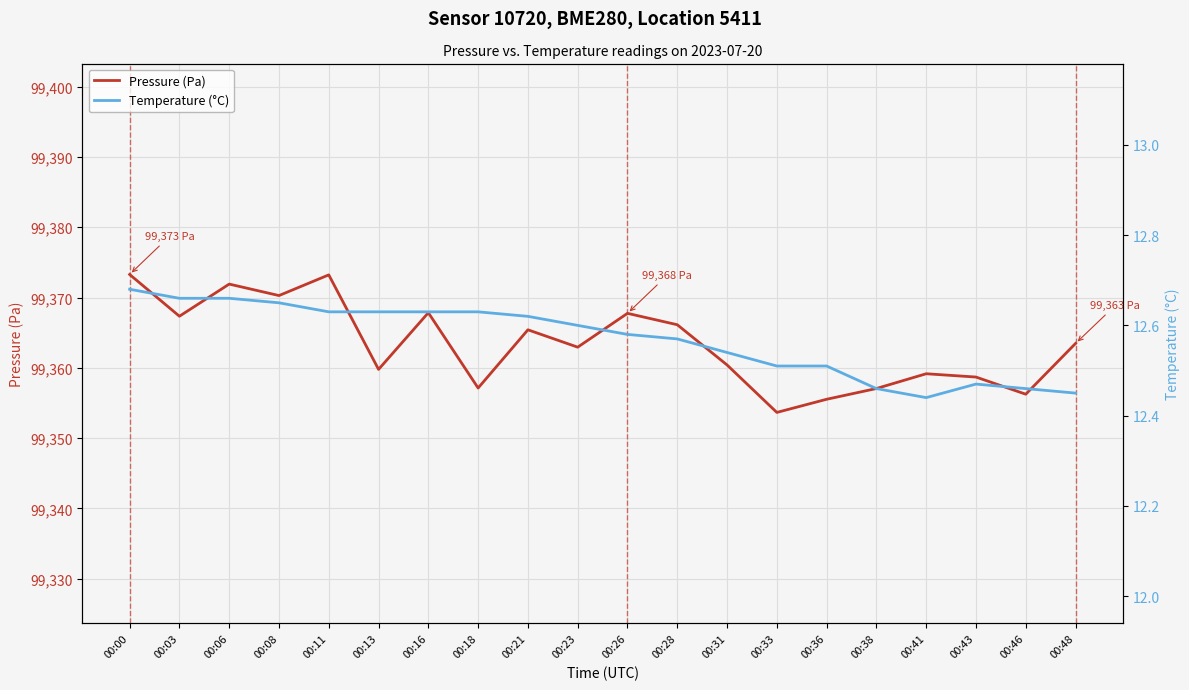

What are all the series names shown in the legend?

Pressure (Pa), Temperature (°C)